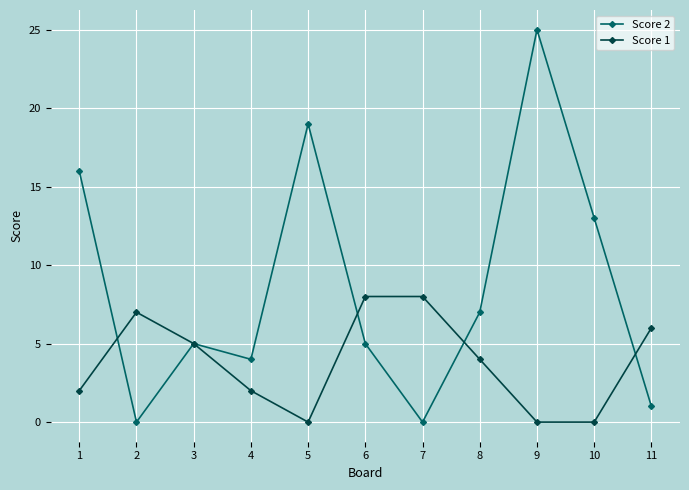

Reading left to right, what are all the values shown in this chart?

Score 2: 16	0	5	4	19	5	0	7	25	13	1
Score 1: 2	7	5	2	0	8	8	4	0	0	6